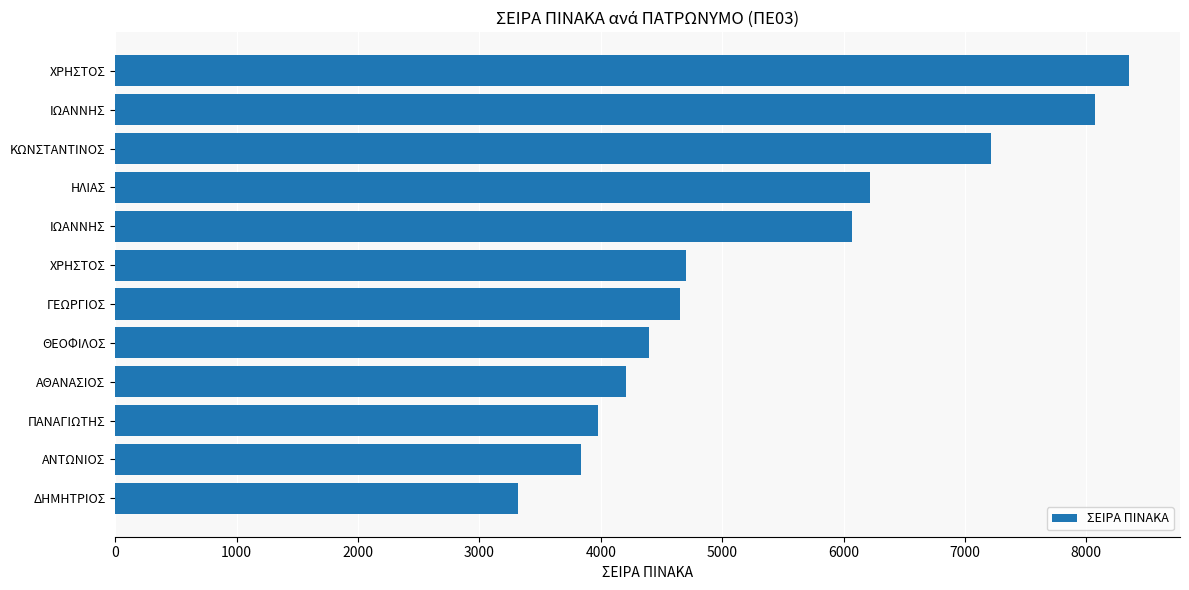

Are the bars grouped side by side (vs. stacked)?

No